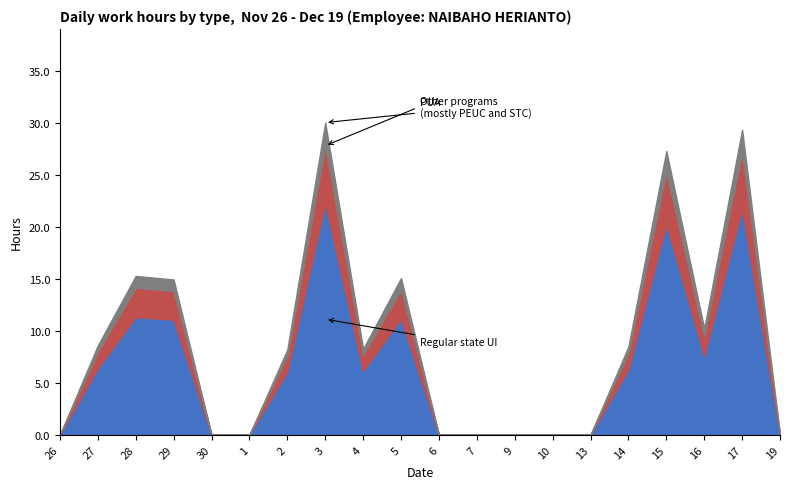

Does the chart display data point markers on the line(s)?

No